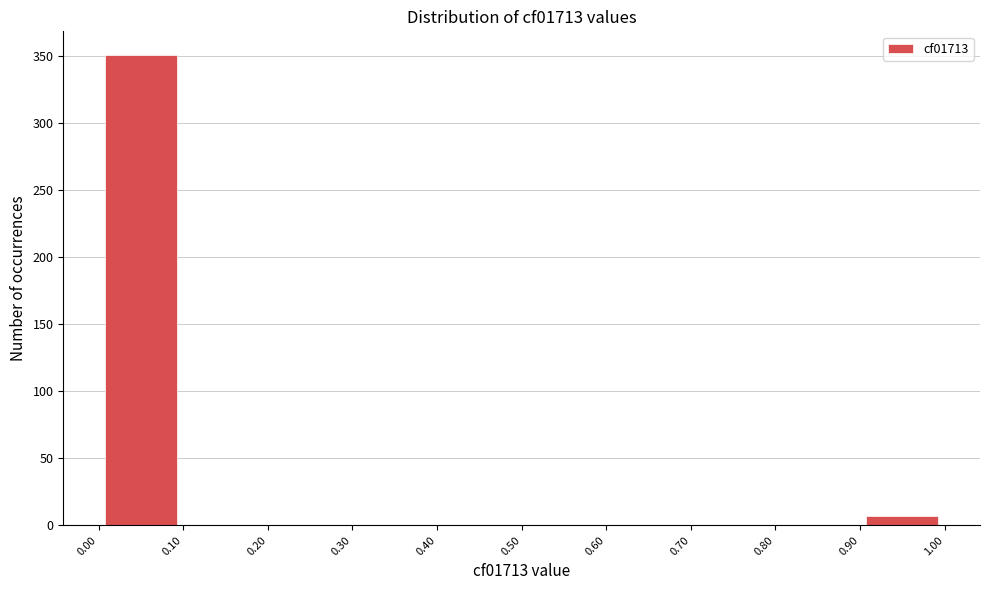

What is the height of the bar covering 0.00 to 0.10 on the x-axis? The values are not printed on the chart, so give them approximately, as read against the axis.

350